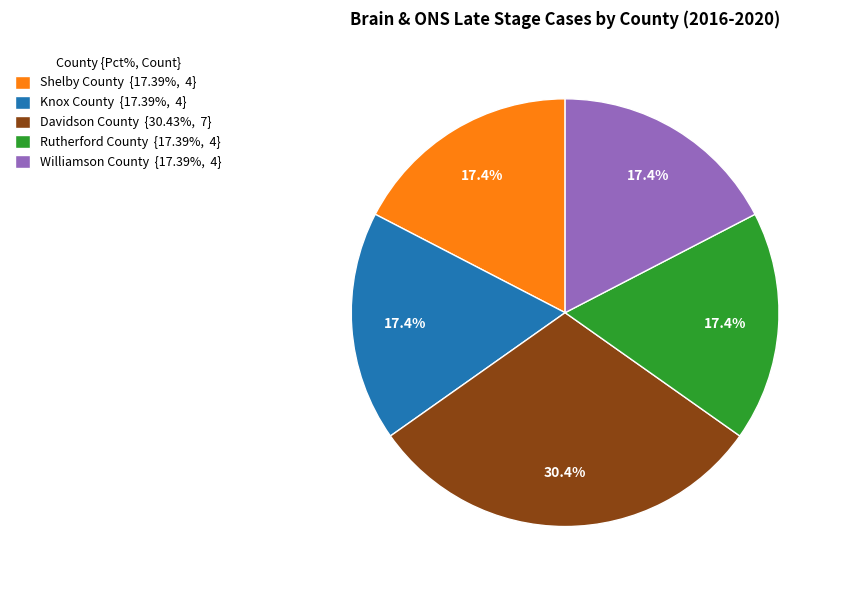

Approximately how many times larger is the value at Shelby County {17.39%, 4} compared to Rutherford County {17.39%, 4}?

1.0